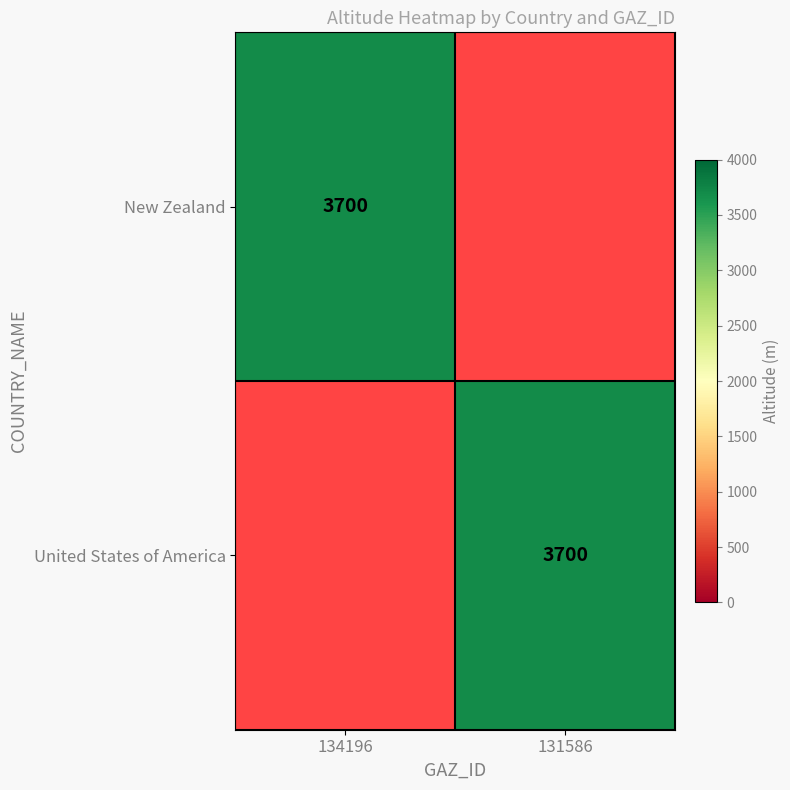

True or false: United States of America has a value of 3700 at 131586.

True